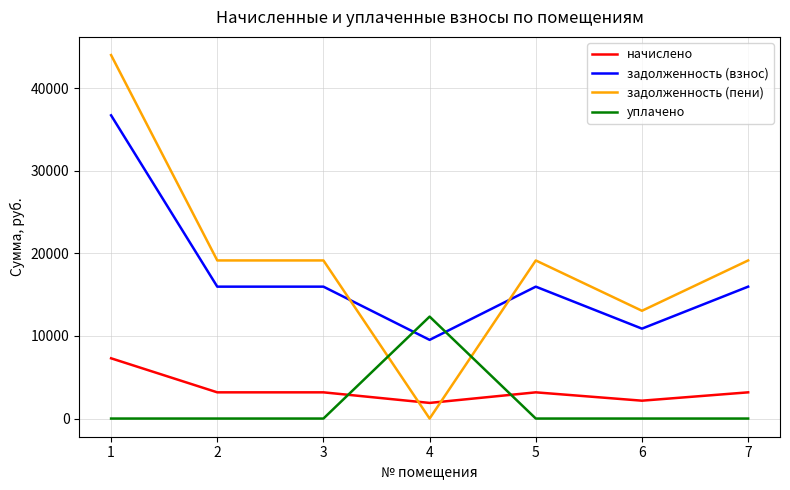

What is the sum of all задолженность (пени) values?

133659.7